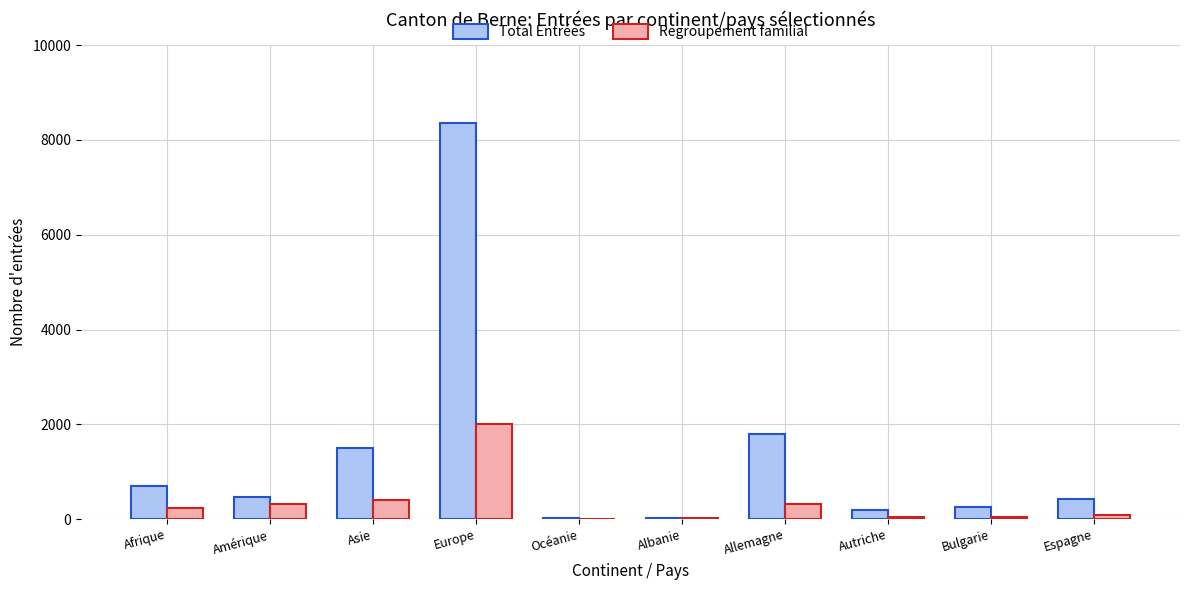

What is the highest value of the Total Entrées series?

8347